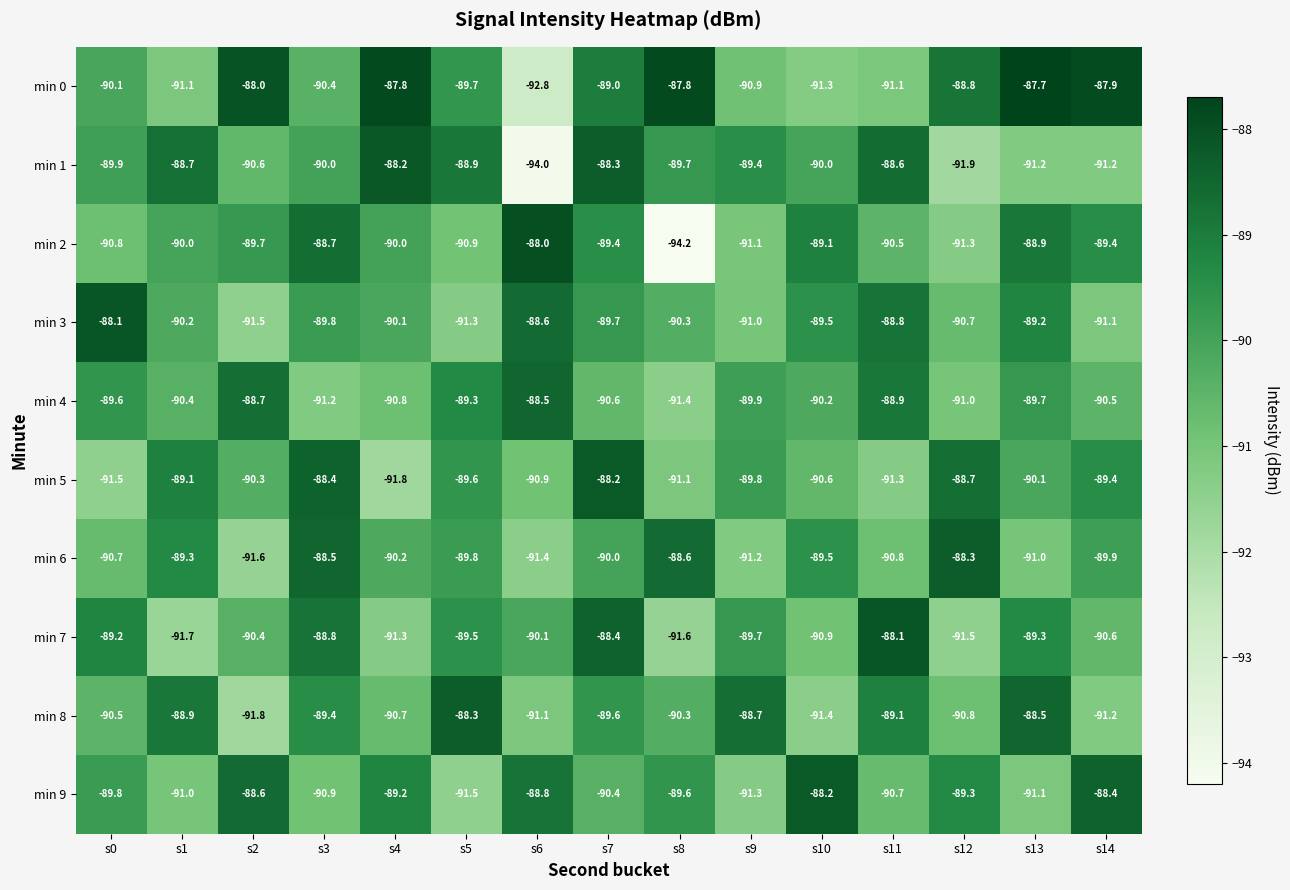

What is the difference between the maximum and second lowest values in the min 9 series?

3.1